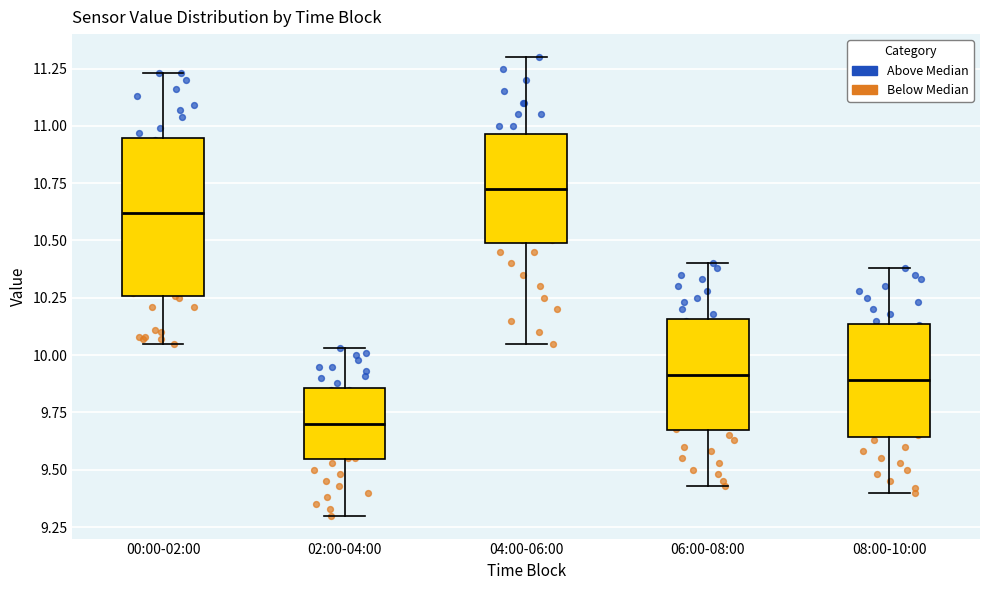

Where is the upper edge of the box for 04:00-06:00 on the y-axis? The values are not printed on the chart, so give them approximately, as read against the axis.

10.95